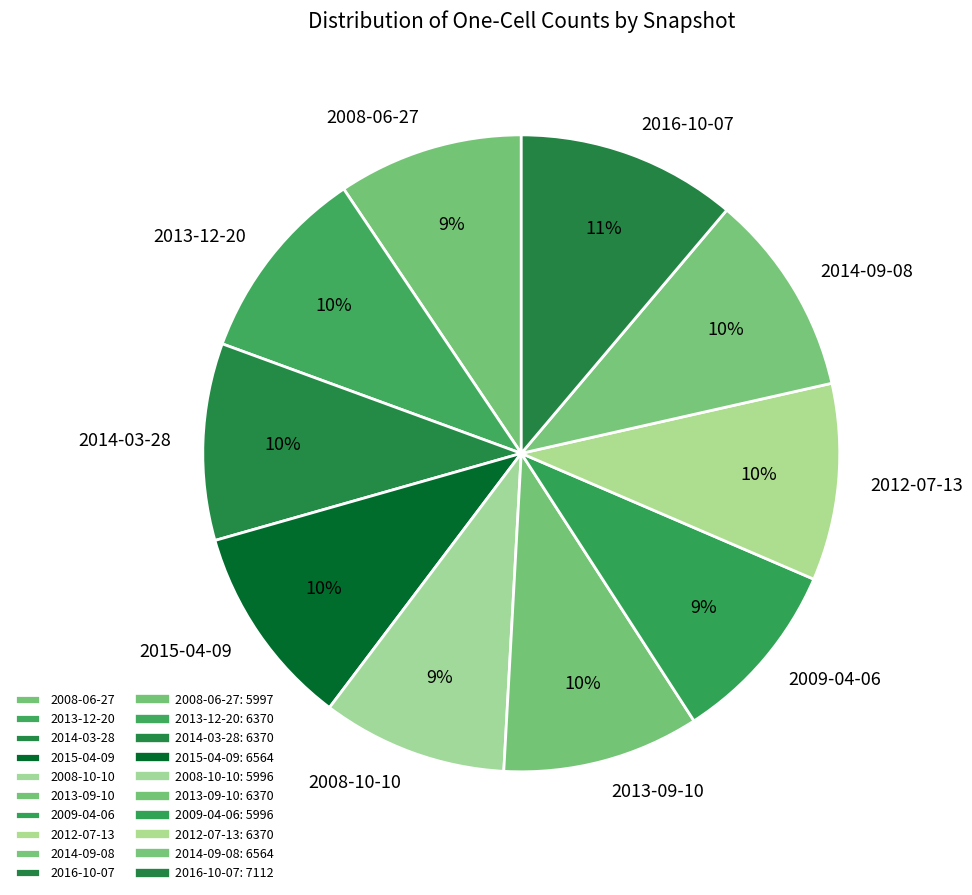

Which has a higher value, 2016-10-07 or 2008-10-10?

2016-10-07